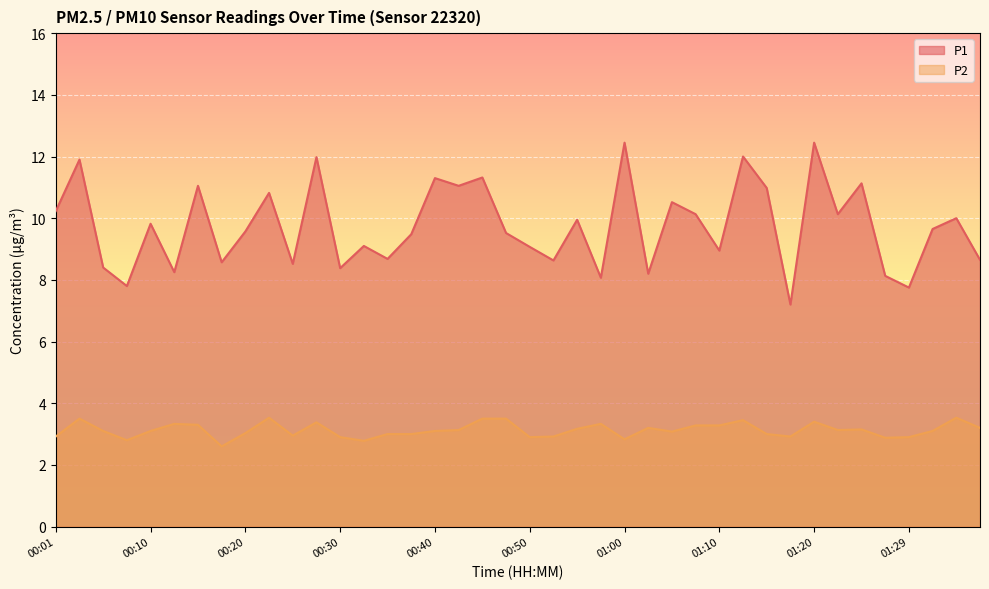

Which series has the largest total across all categories?

P1